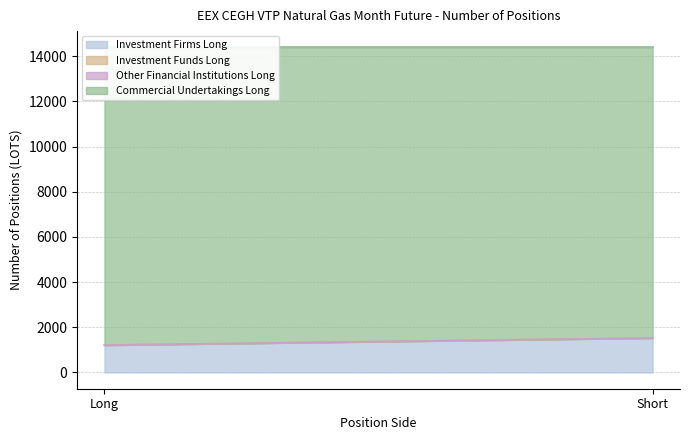

Which series has the largest total across all categories?

Commercial Undertakings Long